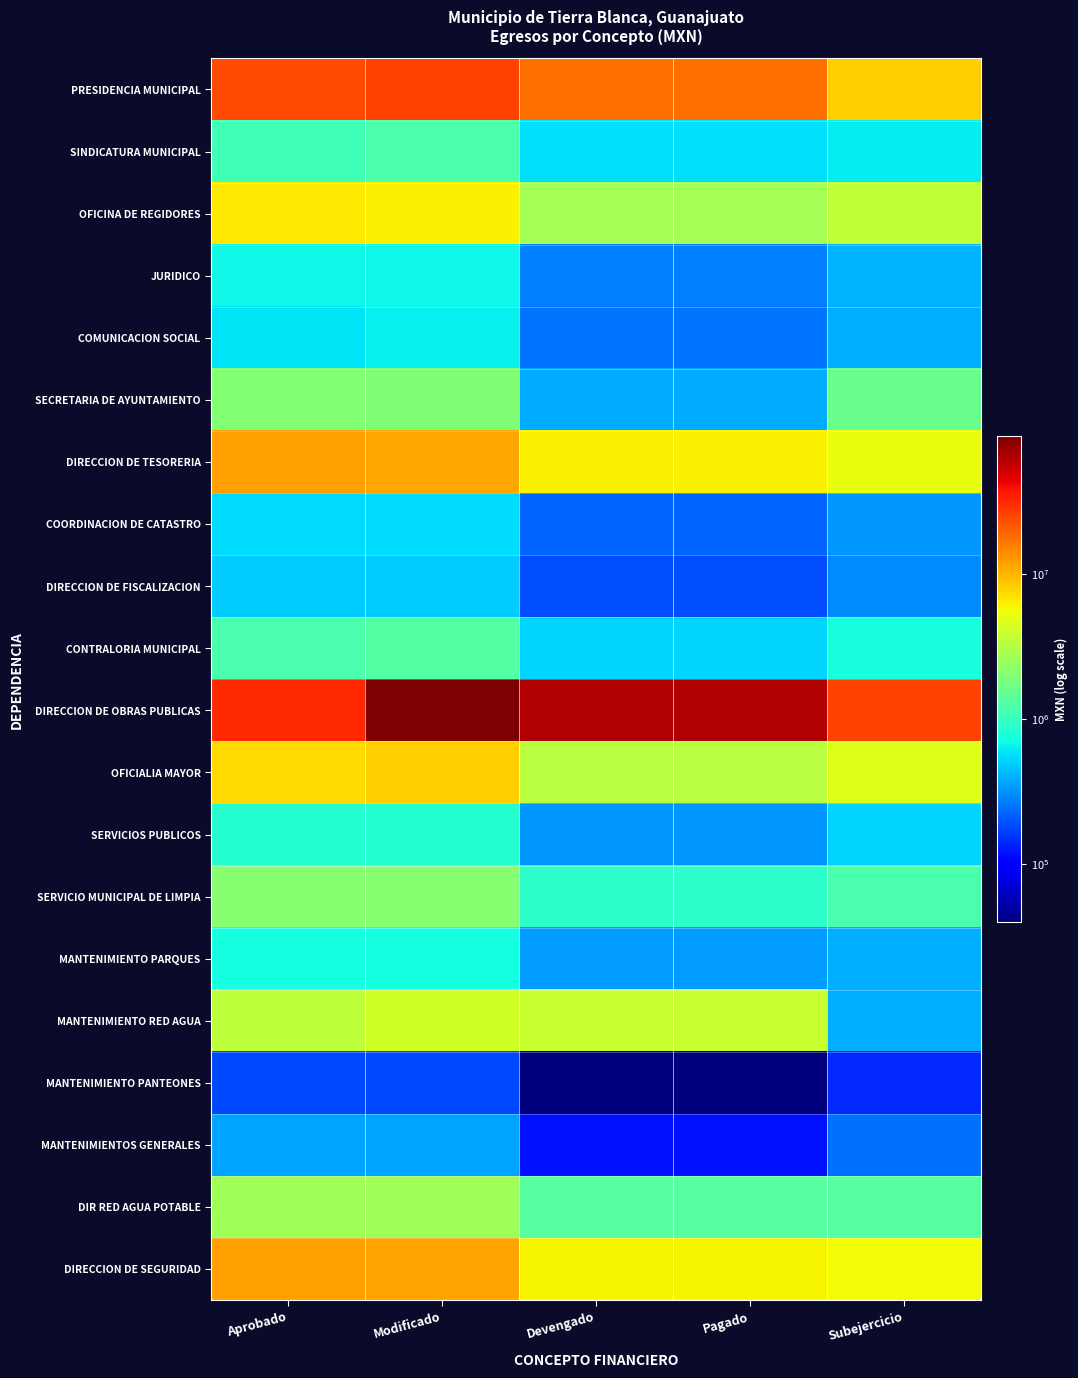

Reading left to right, transcribe all the data shown in this chart.

PRESIDENCIA MUNICIPAL: Aprobado=23837109.1	Modificado=25798185.3	Devengado=17665525.1	Pagado=17665525.1	Subejercicio=8132660.2
SINDICATURA MUNICIPAL: Aprobado=1076611.8	Modificado=1201611.8	Devengado=572790.0	Pagado=572790.0	Subejercicio=628821.8
OFICINA DE REGIDORES: Aprobado=6612867.6	Modificado=6228867.6	Devengado=2696998.0	Pagado=2696998.0	Subejercicio=3531869.5
JURIDICO: Aprobado=691604.1	Modificado=691604.1	Devengado=277304.2	Pagado=277304.2	Subejercicio=414299.8
COMUNICACION SOCIAL: Aprobado=592797.1	Modificado=650797.1	Devengado=251954.5	Pagado=251954.5	Subejercicio=398842.6
SECRETARIA DE AYUNTAMIENTO: Aprobado=2038789.3	Modificado=1978789.3	Devengado=390360.7	Pagado=390360.7	Subejercicio=1588428.6
DIRECCION DE TESORERIA: Aprobado=11806968.9	Modificado=11226408.9	Devengado=6119627.0	Pagado=6119627.0	Subejercicio=5106781.9
COORDINACION DE CATASTRO: Aprobado=556343.5	Modificado=556343.5	Devengado=222686.7	Pagado=222686.7	Subejercicio=333656.8
DIRECCION DE FISCALIZACION: Aprobado=488171.1	Modificado=488171.1	Devengado=185478.4	Pagado=185478.4	Subejercicio=302692.7
CONTRALORIA MUNICIPAL: Aprobado=1174871.6	Modificado=1274871.6	Devengado=527581.2	Pagado=527581.2	Subejercicio=747290.4
DIRECCION DE OBRAS PUBLICAS: Aprobado=31358897.2	Modificado=88787512.5	Devengado=63345137.5	Pagado=63345137.5	Subejercicio=25442375.1
OFICIALIA MAYOR: Aprobado=7296258.2	Modificado=7994328.5	Devengado=3269881.0	Pagado=3269881.0	Subejercicio=4724447.5
SERVICIOS PUBLICOS: Aprobado=851280.1	Modificado=851280.1	Devengado=326835.8	Pagado=326835.8	Subejercicio=524444.3
SERVICIO MUNICIPAL DE LIMPIA: Aprobado=2071586.8	Modificado=2057318.9	Devengado=886653.4	Pagado=886653.4	Subejercicio=1170665.5
MANTENIMIENTO PARQUES: Aprobado=735936.5	Modificado=735936.5	Devengado=340367.6	Pagado=340367.6	Subejercicio=395568.9
MANTENIMIENTO RED AGUA: Aprobado=3472707.4	Modificado=4187815.4	Devengado=3787599.2	Pagado=3787599.2	Subejercicio=400216.2
MANTENIMIENTO PANTEONES: Aprobado=182370.8	Modificado=182370.8	Devengado=39557.7	Pagado=39557.7	Subejercicio=142813.1
MANTENIMIENTOS GENERALES: Aprobado=361888.7	Modificado=361888.7	Devengado=120401.3	Pagado=120401.3	Subejercicio=241487.5
DIR RED AGUA POTABLE: Aprobado=2654238.4	Modificado=2654238.4	Devengado=1330733.9	Pagado=1330733.9	Subejercicio=1323504.5
DIRECCION DE SEGURIDAD: Aprobado=12004006.5	Modificado=11561053.4	Devengado=5948123.1	Pagado=5942276.7	Subejercicio=5612930.2